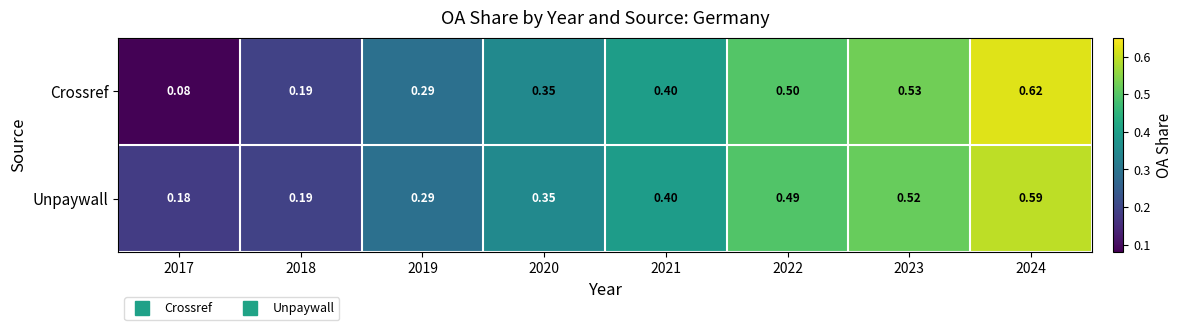

At how many categories does at least one series exceed 0?

8